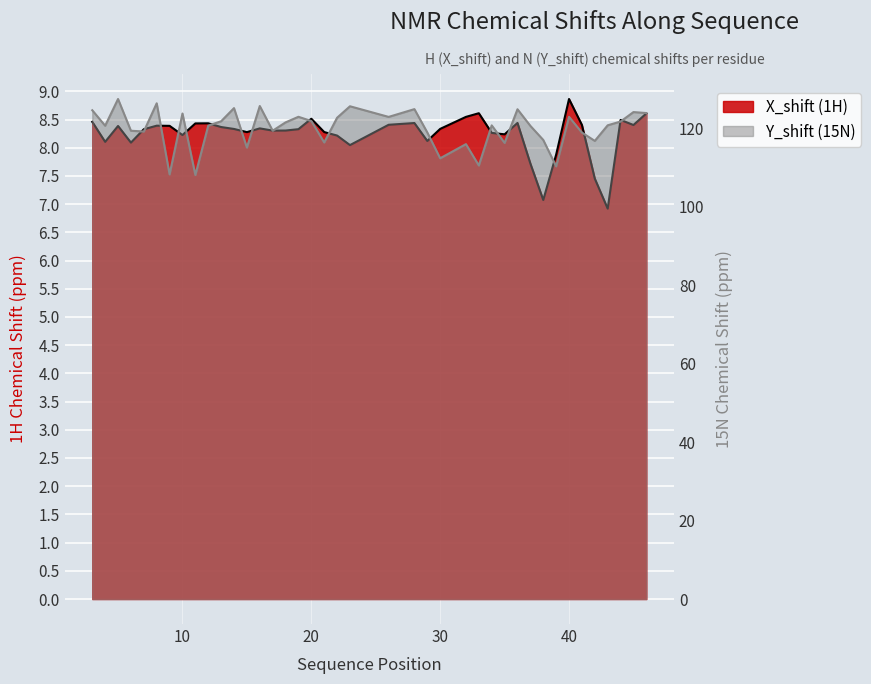

What is the difference between the maximum and minimum values?

1.9